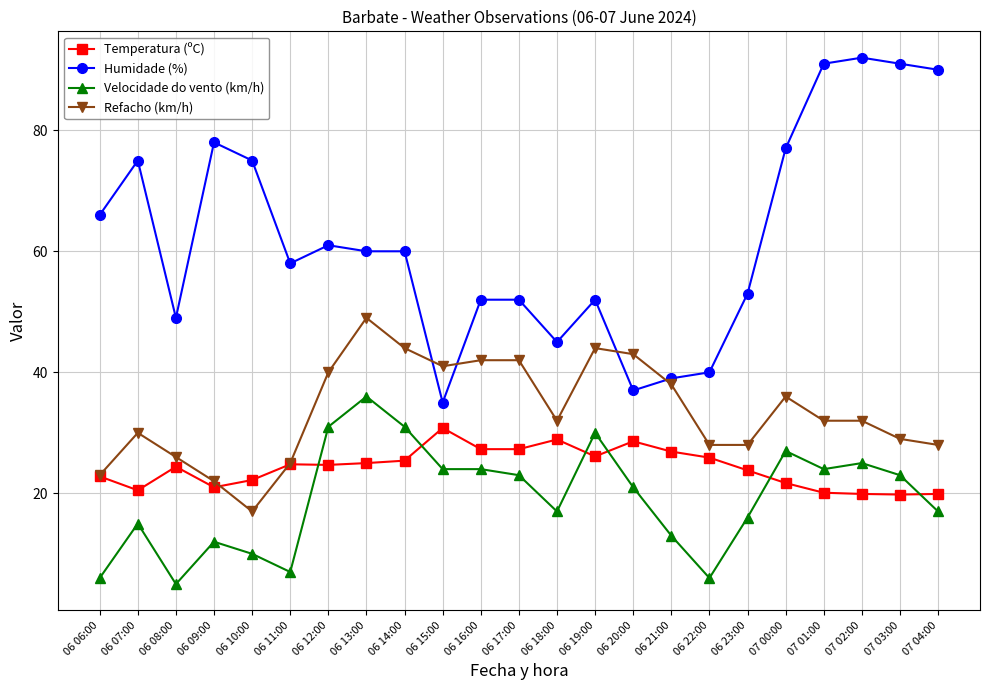

Which label corresponds to the smallest value in the chart?

06 08:00